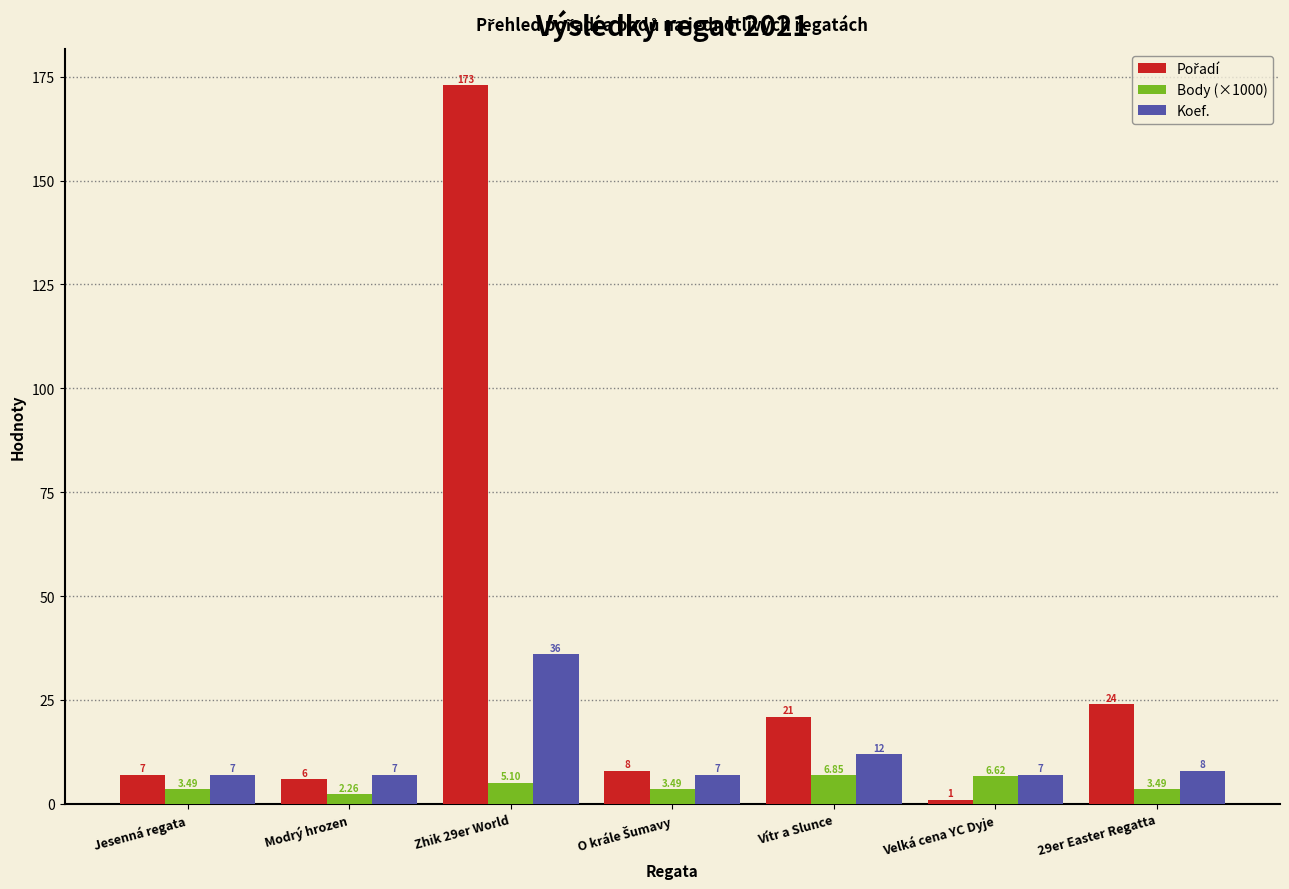

What is the value of the Koef. bar at the 4th from the left?

7.0